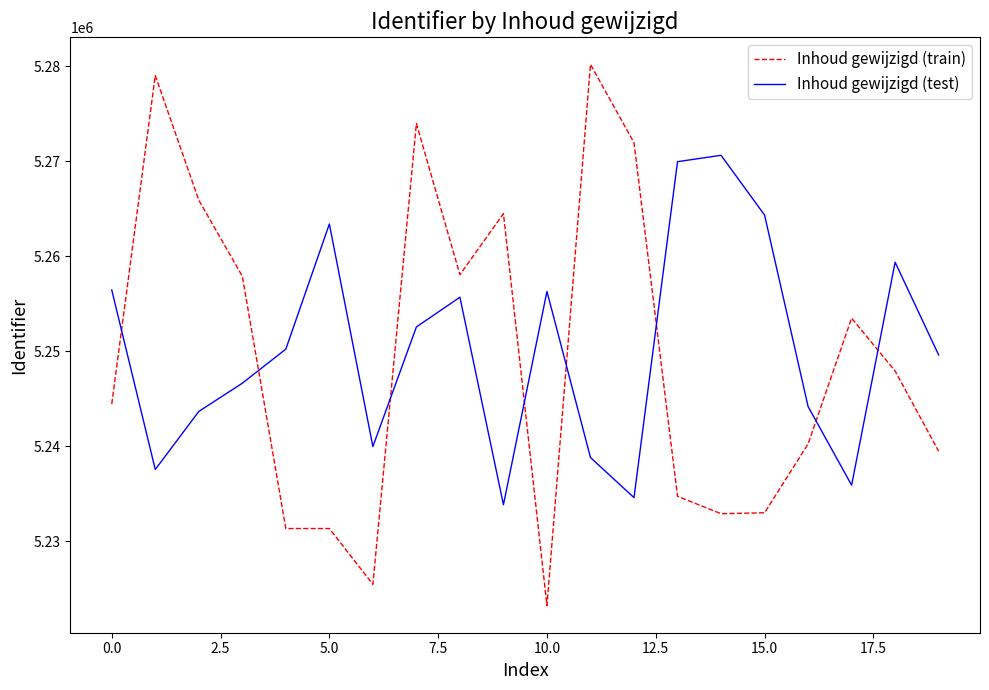

What is the minimum value shown in the chart?

5223240.1